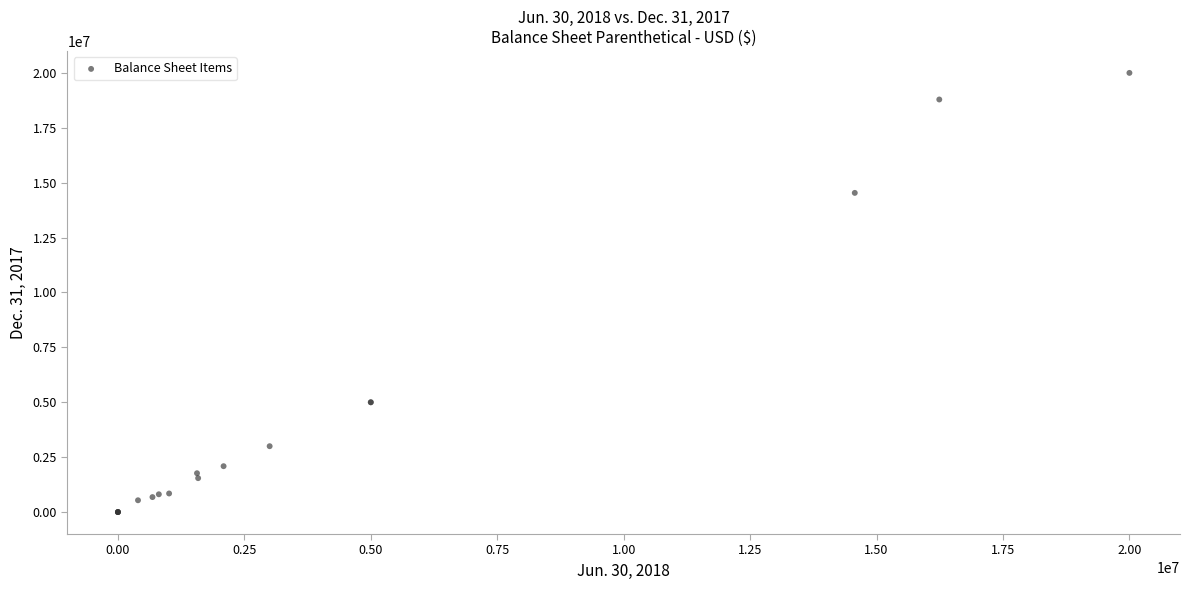

What Y value in the scatter plot is closest to 10000000?

14535577